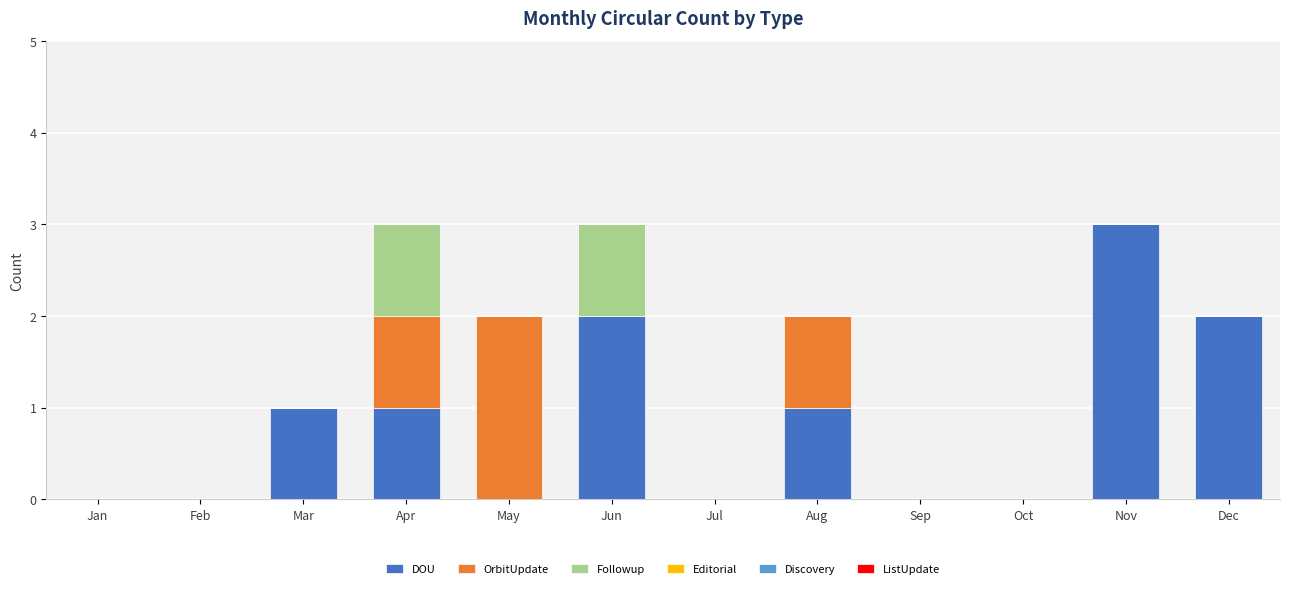

How many categories are shown in the chart?

12